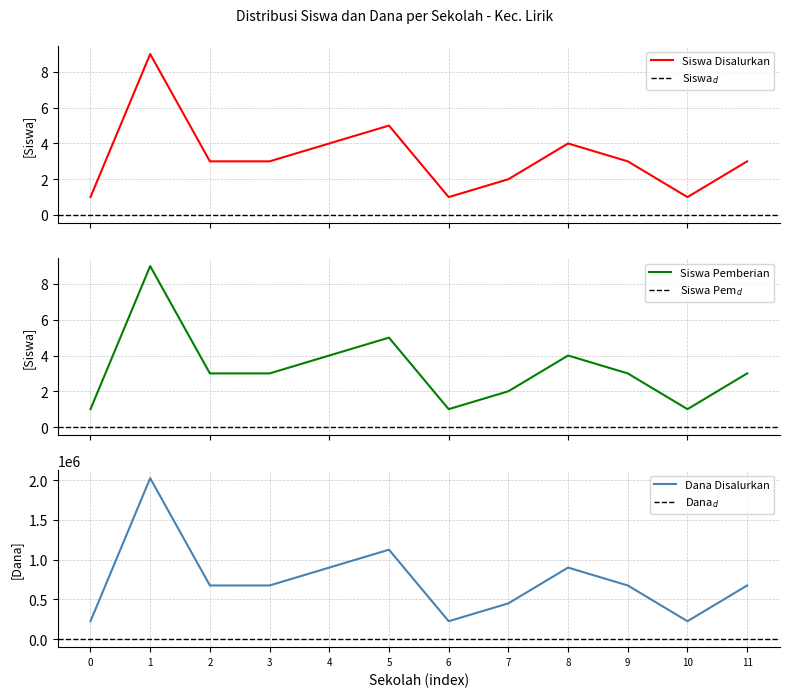

Rank the series by their maximum value, from lowest to highest.

Siswa Disalurkan, Siswa Pemberian, Dana Disalurkan